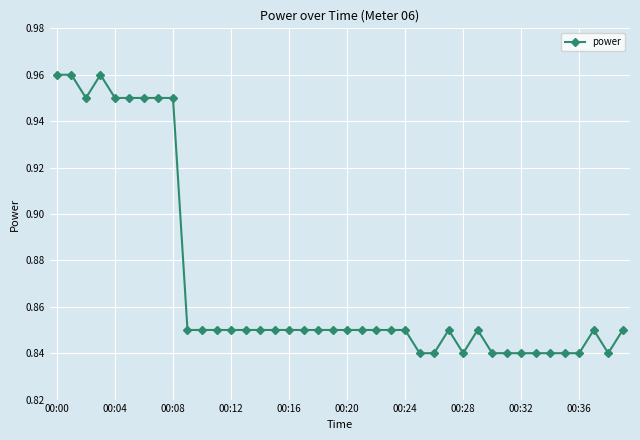

Count the values in the range 0 to 1.

40